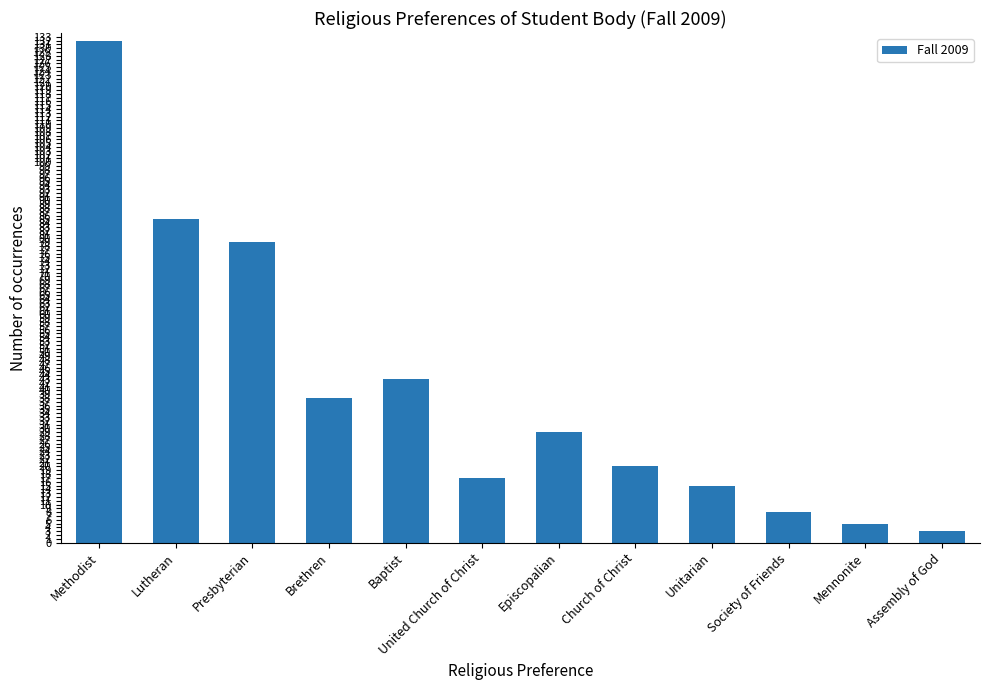

Are the bars horizontal?

No